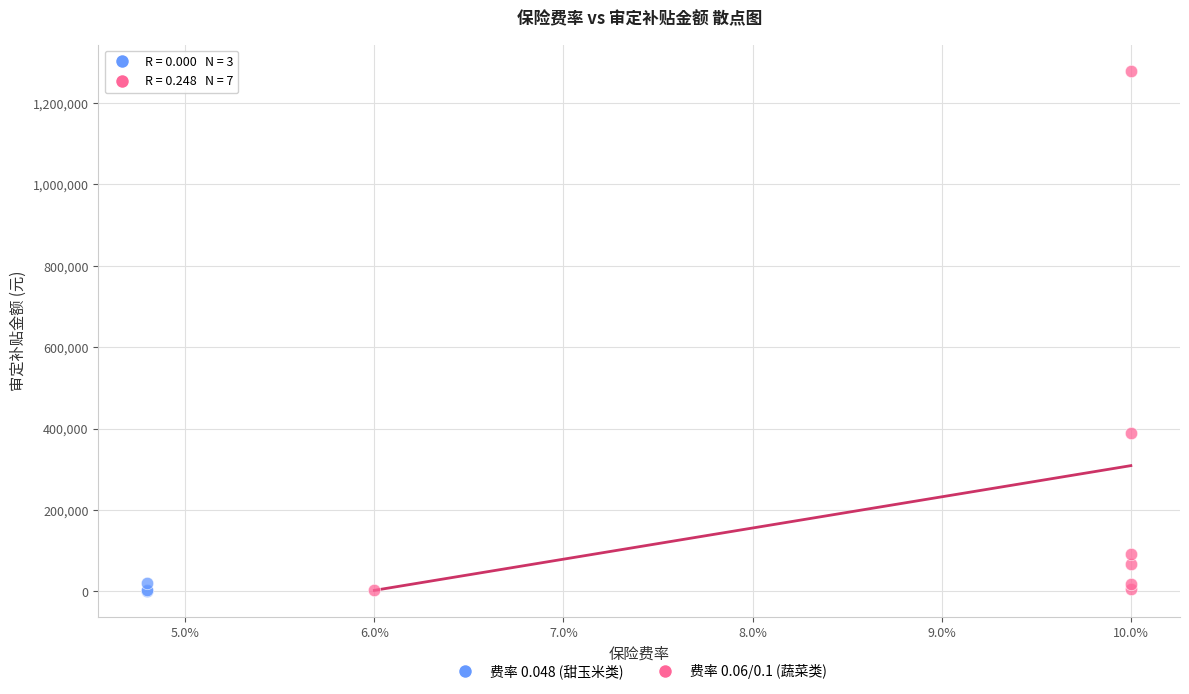

Which series contains the highest Y value?

费率 0.06/0.1 (蔬菜类)